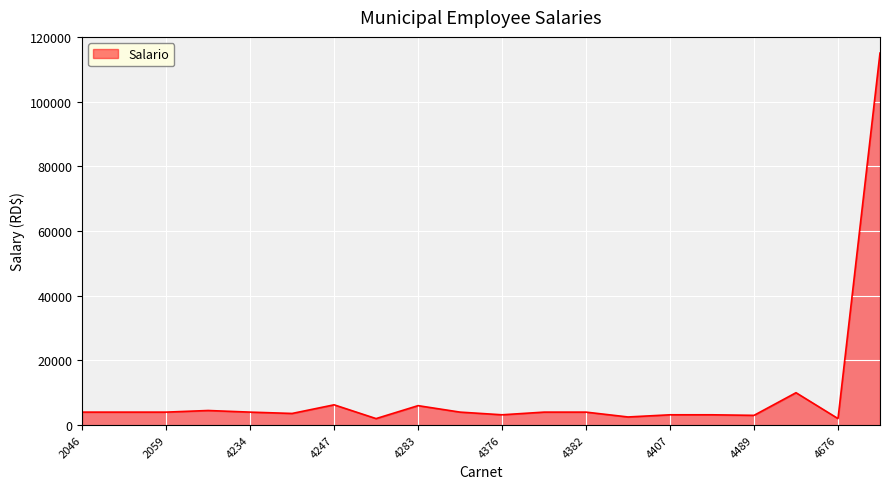

What is the maximum value shown in the chart?

115000